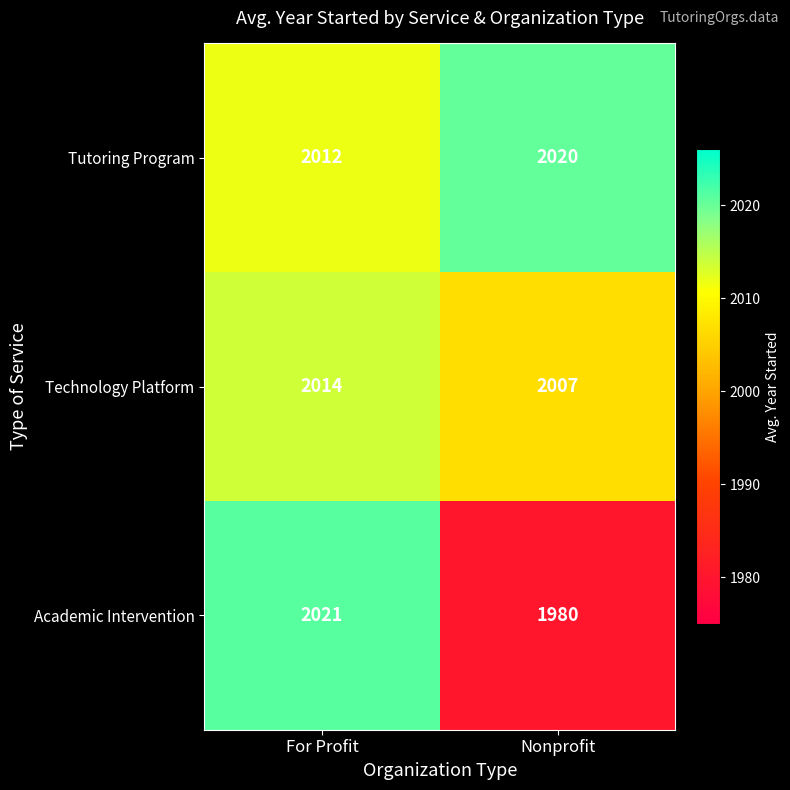

Between For Profit and Nonprofit, which series saw the biggest shift?

Academic Intervention